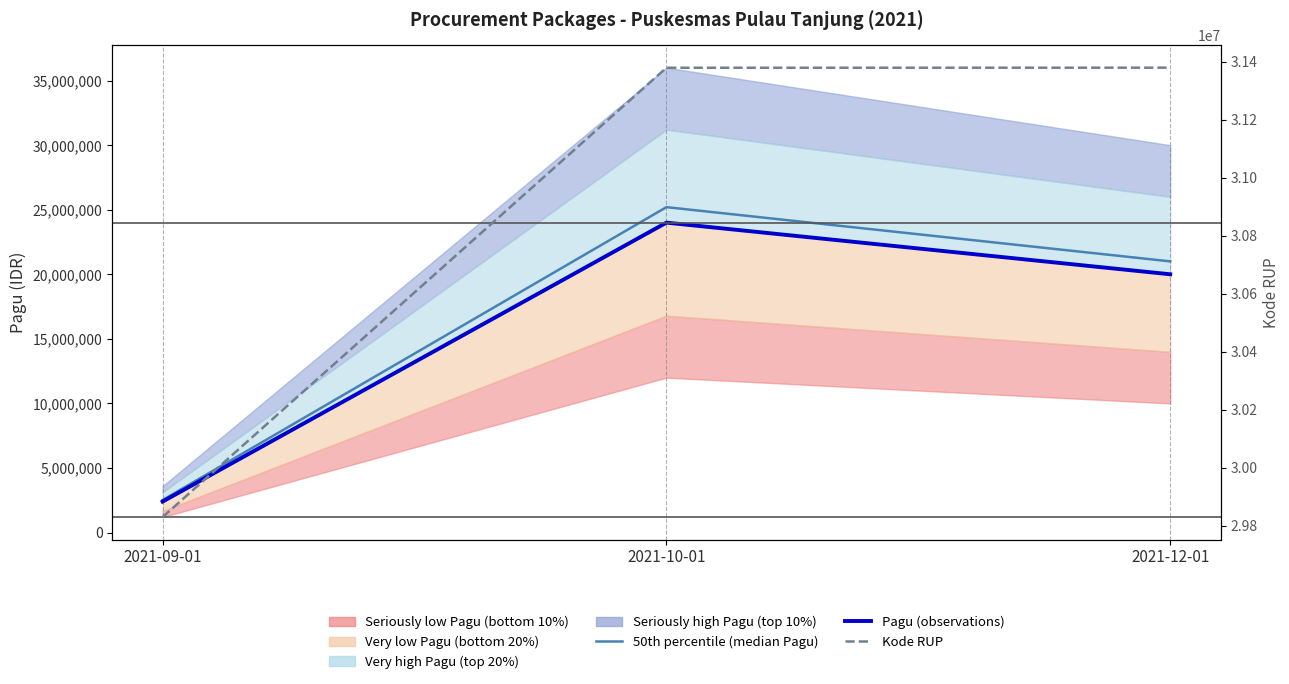

The Pagu (observations) series shows 28205433 at 2021-12-01. True or false?

False